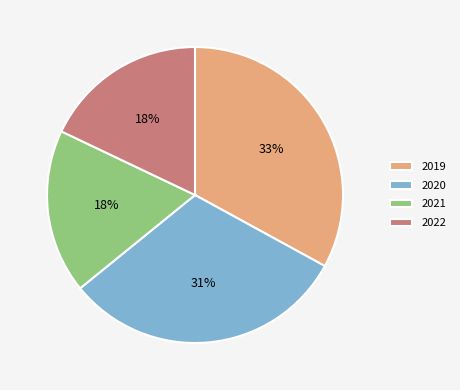

Is the sum of 2020 and 2022 greater than half?

No